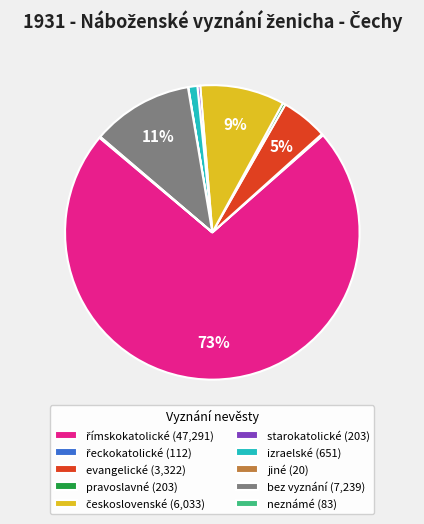

The pravoslavné (203) slice represents 12% of the pie. True or false?

False